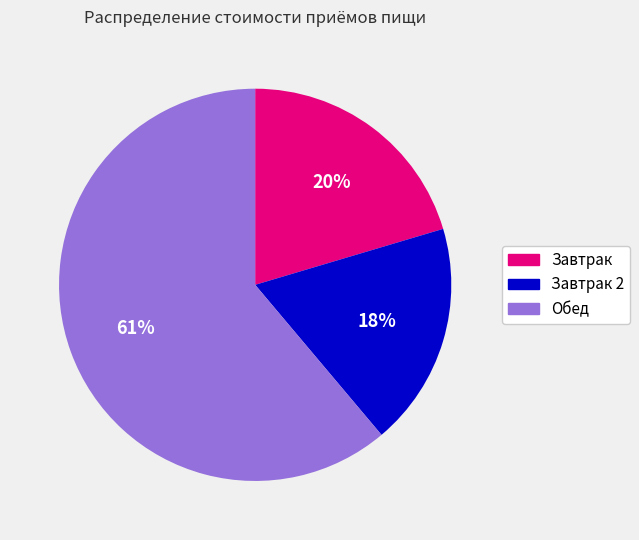

What is the ratio of the value at Завтрак to the value at Обед?

0.3